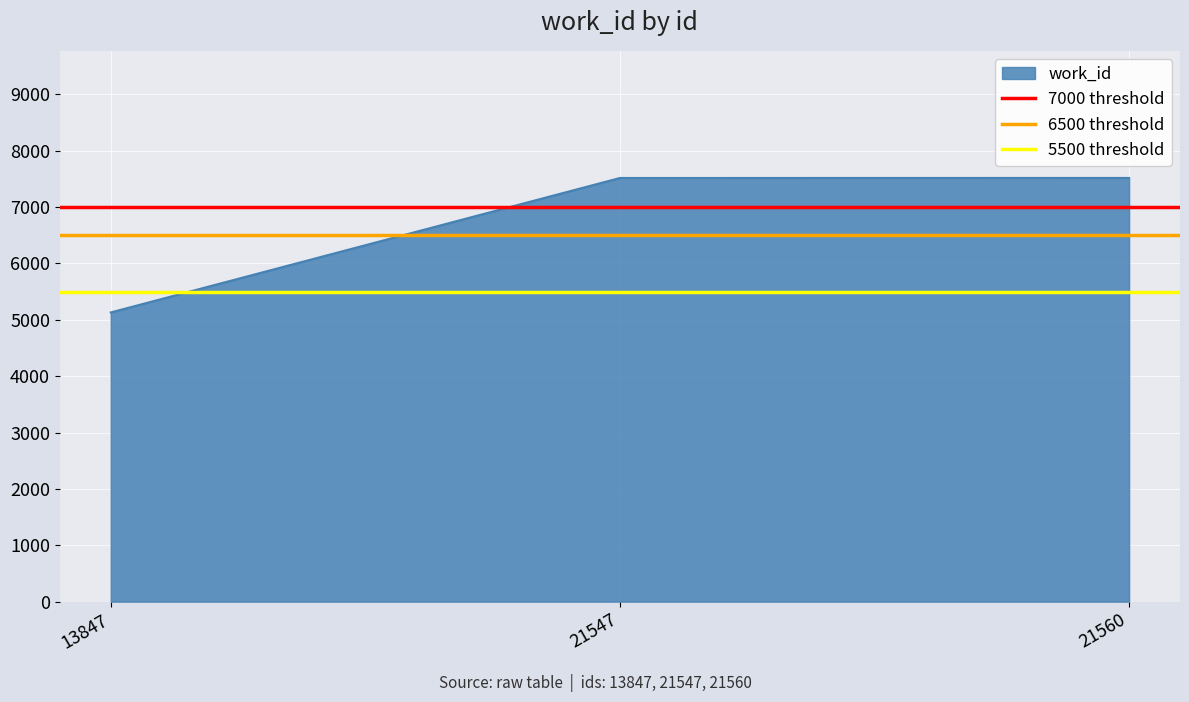

True or false: work_id has a value of 11603 at 21560.

False